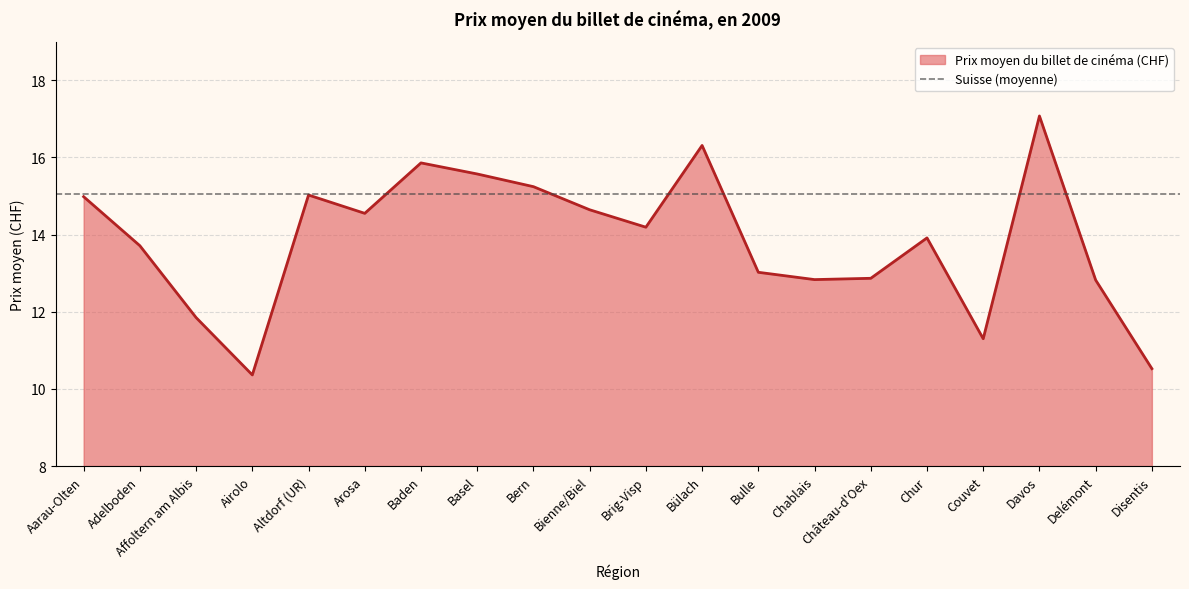

Reading left to right, list all the values displayed in this chart.

Aarau-Olten=15.0	Adelboden=13.7	Affoltern am Albis=11.9	Airolo=10.4	Altdorf (UR)=15.0	Arosa=14.6	Baden=15.9	Basel=15.6	Bern=15.2	Bienne/Biel=14.6	Brig-Visp=14.2	Bülach=16.3	Bulle=13.0	Chablais=12.8	Château-d'Oex=12.9	Chur=13.9	Couvet=11.3	Davos=17.1	Delémont=12.8	Disentis=10.5